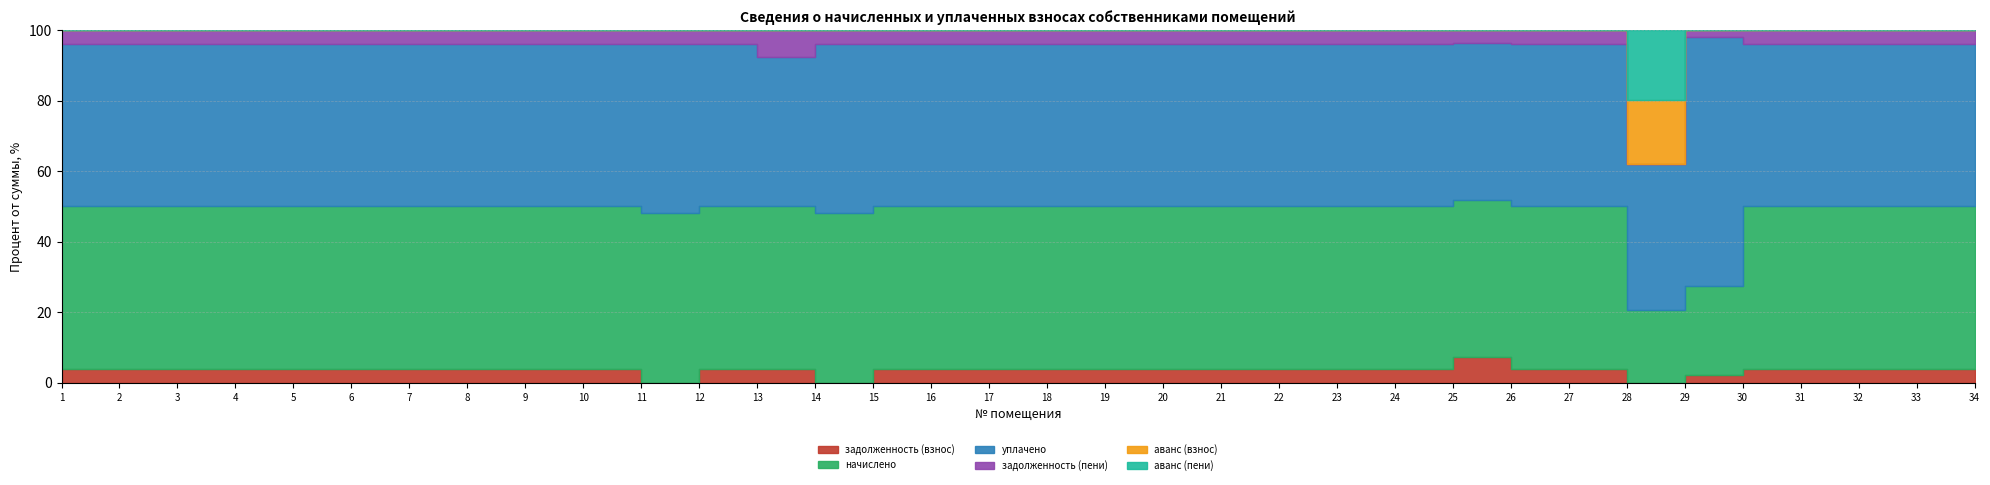

True or false: аванс (взнос) and аванс (пени) cross at least once.

False